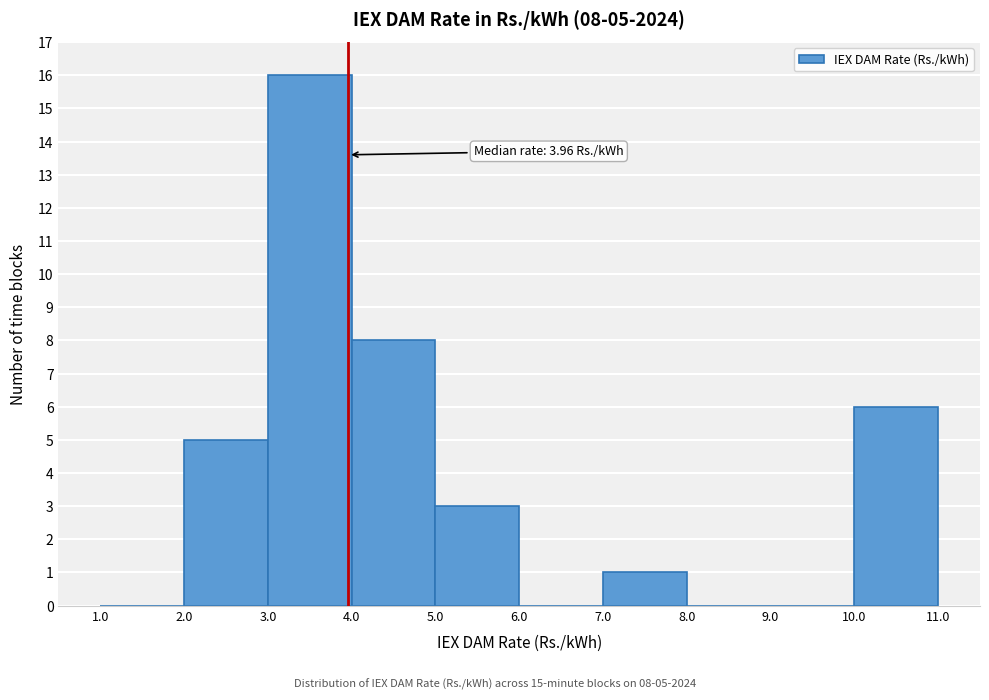

Over which range of the x-axis is the bar tallest?

3.0 to 4.0